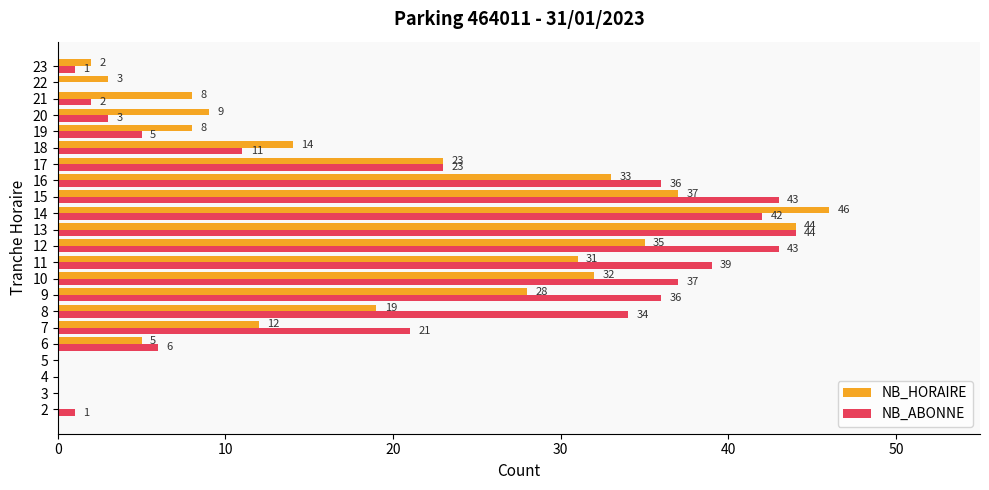

What is the sum of all NB_HORAIRE values?

389